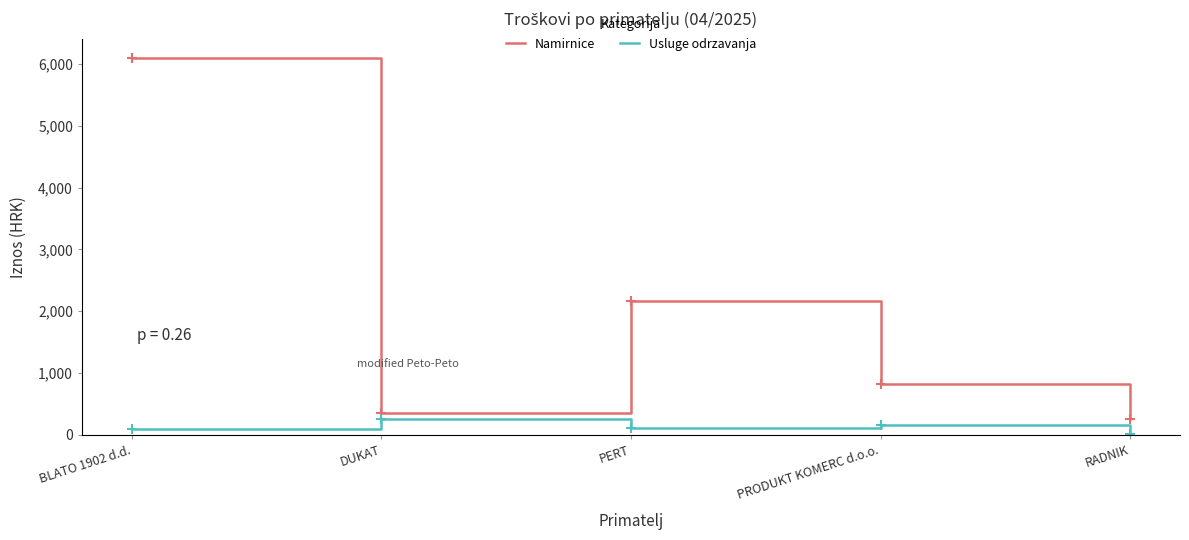

What is the total value across all series at PRODUKT KOMERC d.o.o.?

994.4